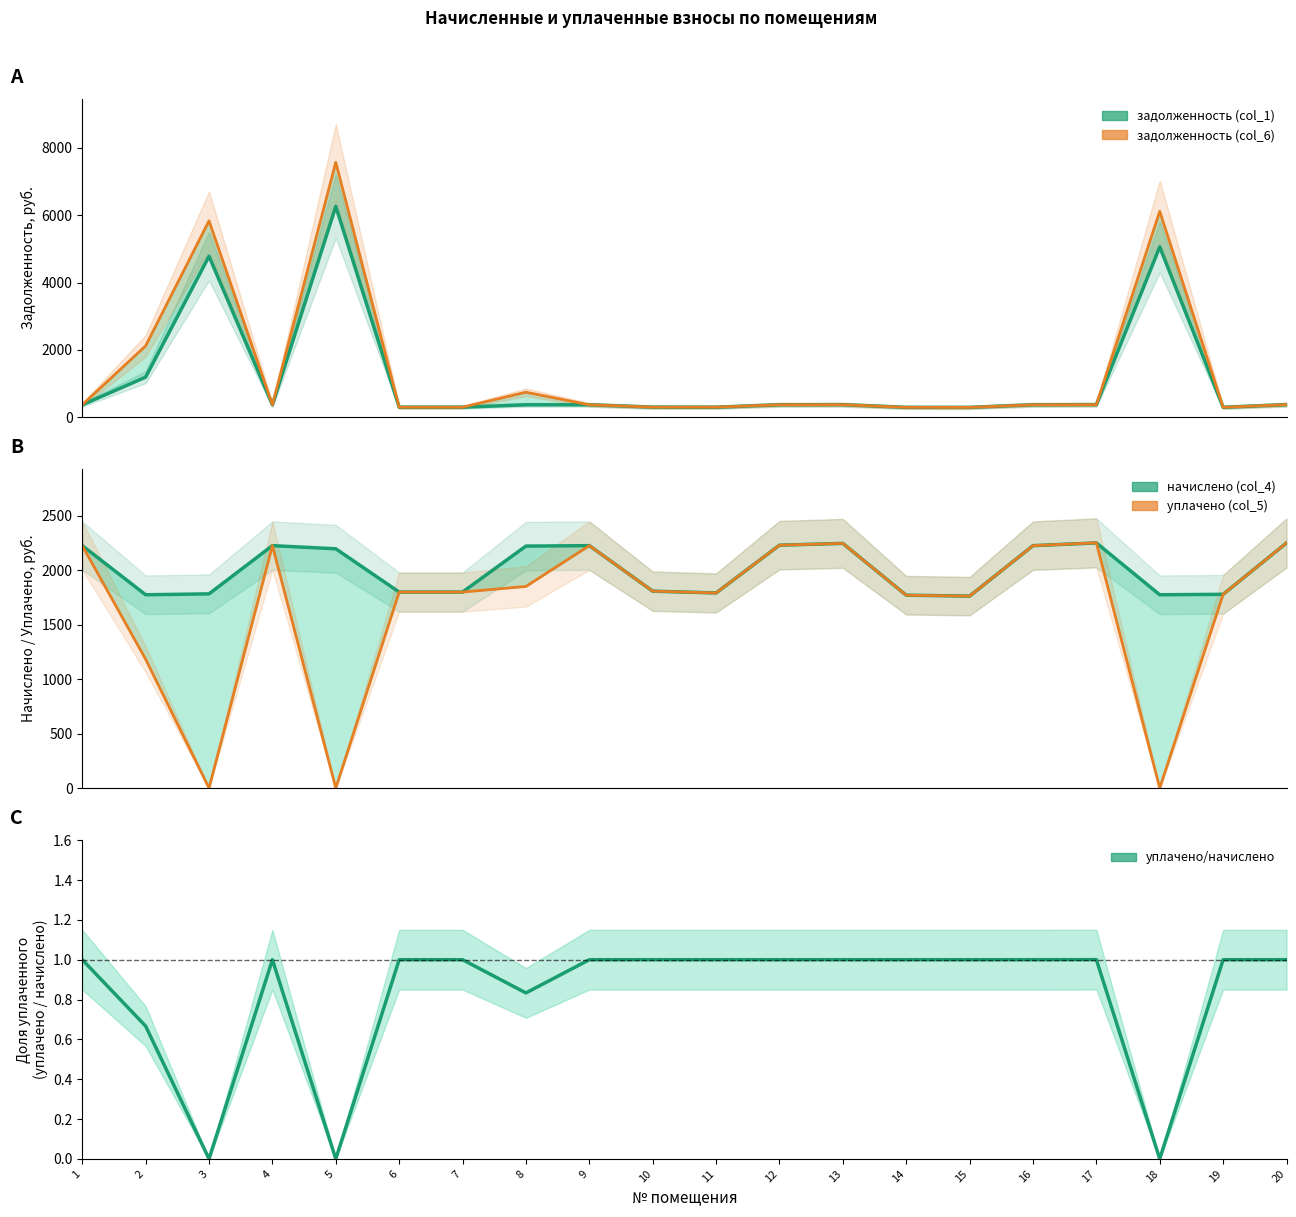

In задолженность (col_1), how many points are higher than both neighbors (excluding endpoints)?

5